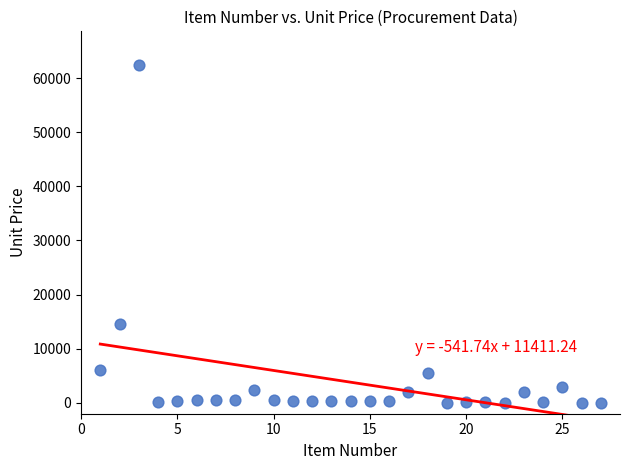

What is the range of Y values (max minus min)?

62382